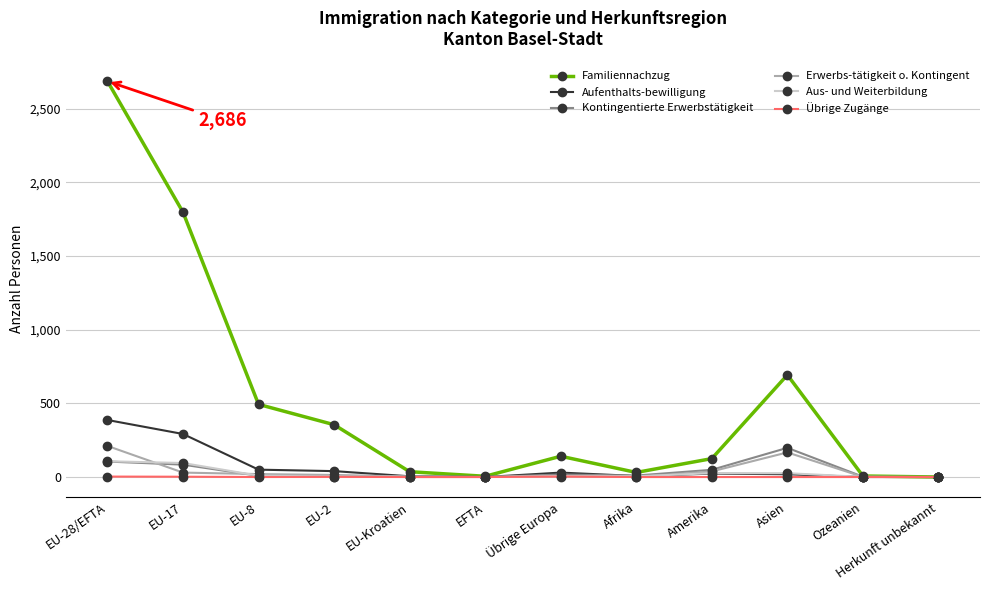

What are all the series names shown in the legend?

Familiennachzug, Aufenthalts-bewilligung, Kontingentierte Erwerbstätigkeit, Erwerbs-tätigkeit o. Kontingent, Aus- und Weiterbildung, Übrige Zugänge